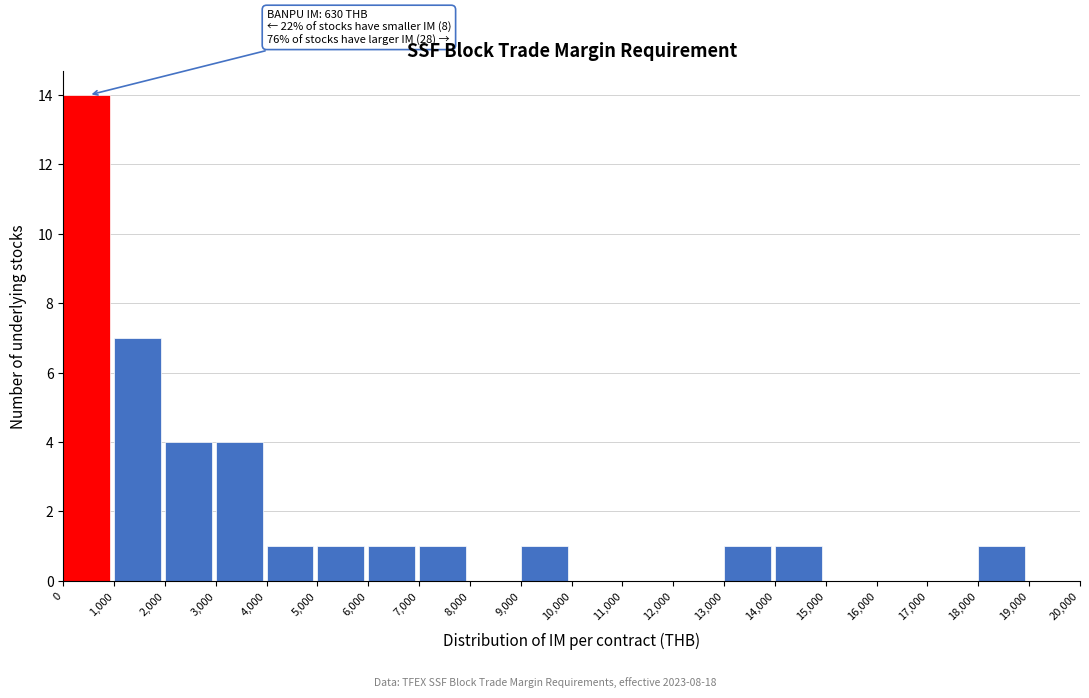

Which range on the x-axis has the tallest bar?

0 to 1,000